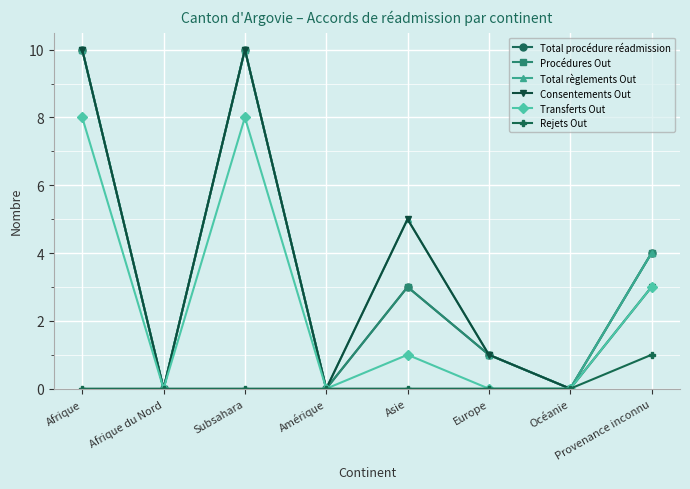

Is this an area chart (filled region under the line)?

No